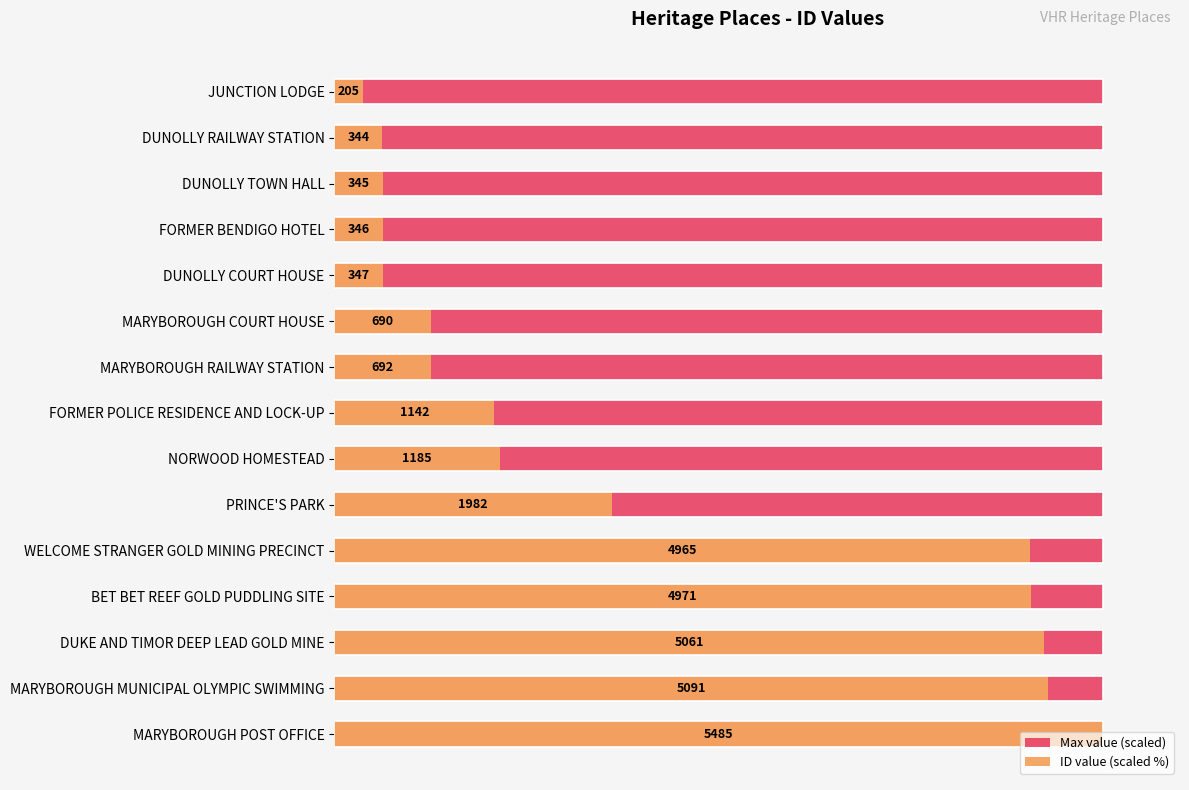

At 100, list the series in order from largest to smallest.

ID value (scaled %), Max value (scaled)